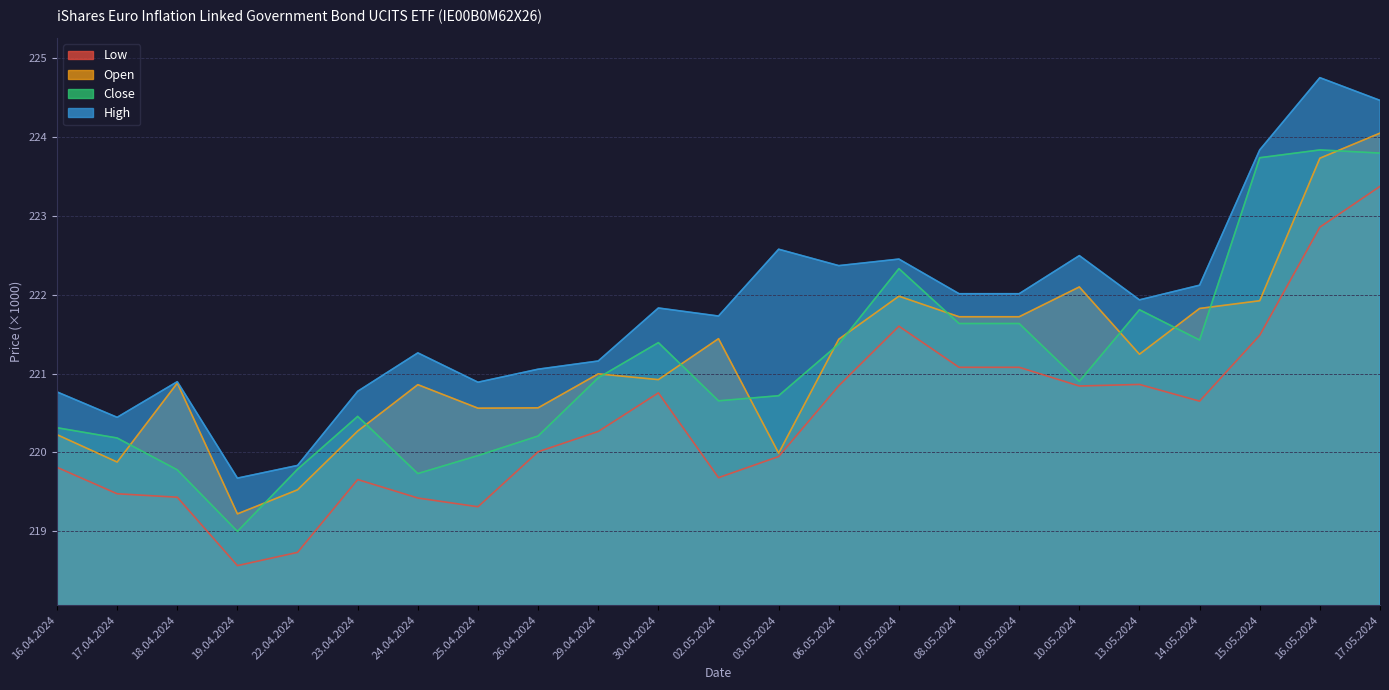

Reading right to left, transcribe all the data shown in this chart.

Open: 224.0	223.7	221.9	221.8	221.2	222.1	221.7	221.7	222.0	221.4	220.0	221.4	220.9	221.0	220.6	220.6	220.9	220.3	219.5	219.2	220.9	219.9	220.2
High: 224.5	224.8	223.8	222.1	221.9	222.5	222.0	222.0	222.5	222.4	222.6	221.7	221.8	221.2	221.1	220.9	221.3	220.8	219.8	219.7	220.9	220.4	220.8
Low: 223.4	222.9	221.5	220.7	220.9	220.8	221.1	221.1	221.6	220.8	219.9	219.7	220.8	220.3	220.0	219.3	219.4	219.7	218.7	218.6	219.4	219.5	219.8
Close: 223.8	223.8	223.7	221.4	221.8	220.9	221.6	221.6	222.3	221.4	220.7	220.7	221.4	220.9	220.2	220.0	219.7	220.5	219.8	219.0	219.8	220.2	220.3